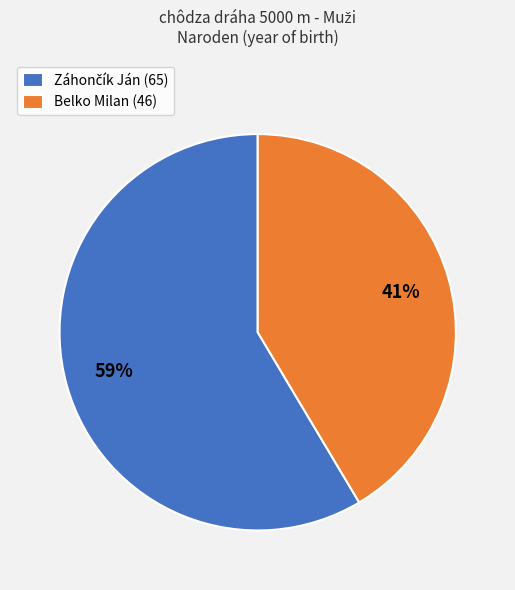

To the nearest percent, what is the average slice percentage?

50%